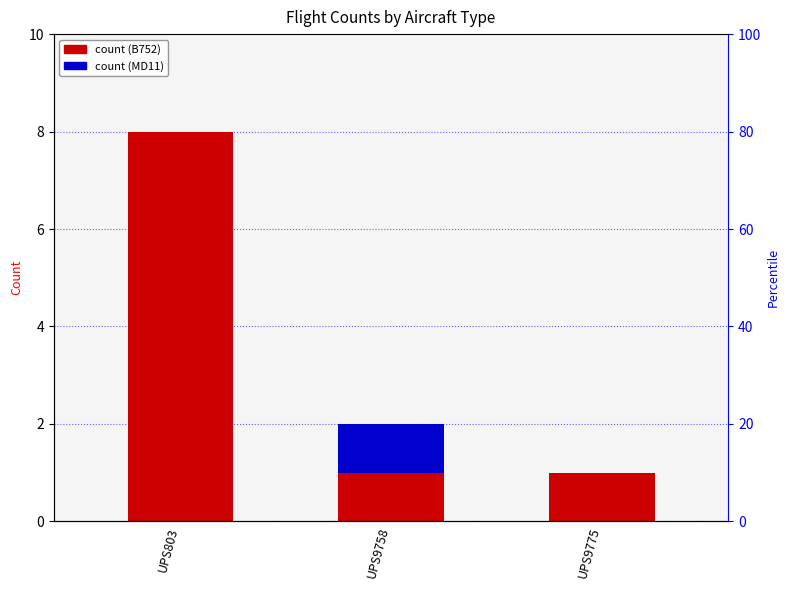

What is the highest value of the MD11 series?

1